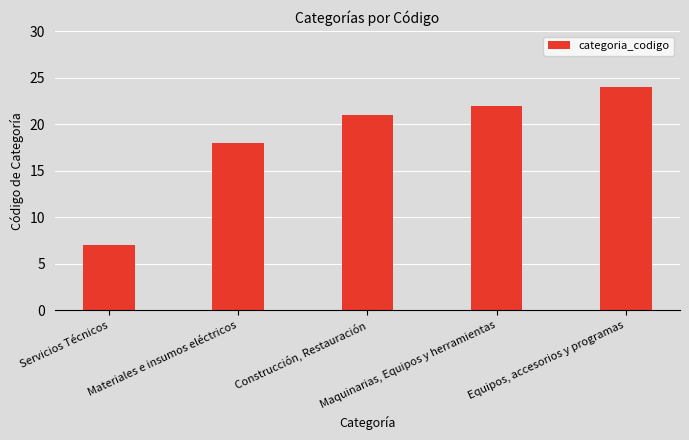

Reading left to right, extract all data points from this chart.

Servicios Técnicos=7	Materiales e insumos eléctricos=18	Construcción, Restauración=21	Maquinarias, Equipos y herramientas=22	Equipos, accesorios y programas=24